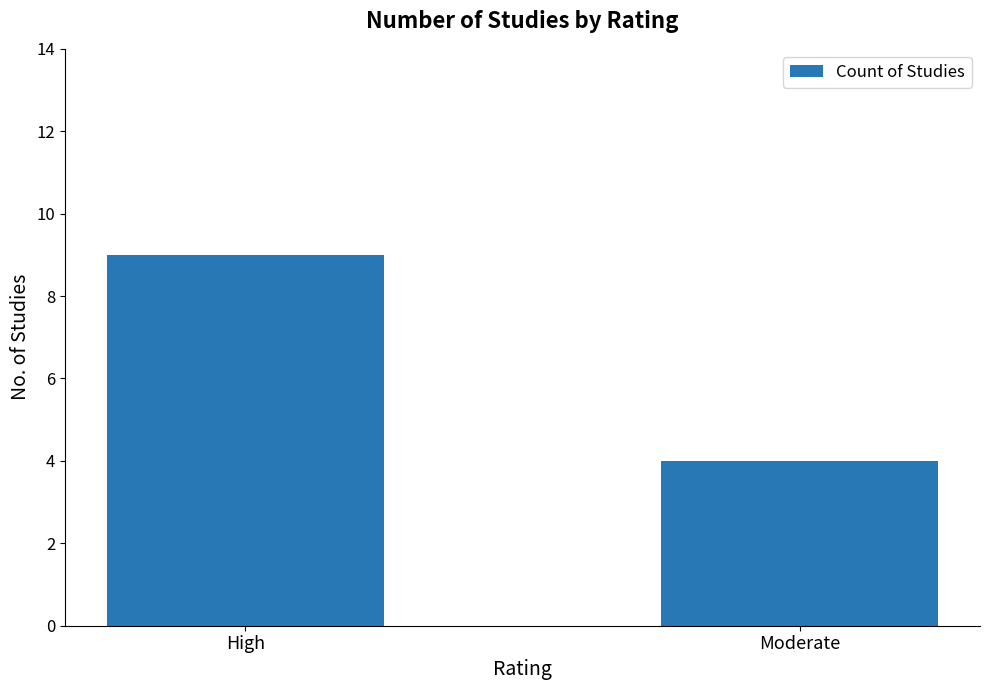

List the labels in order of value, largest first.

High, Moderate